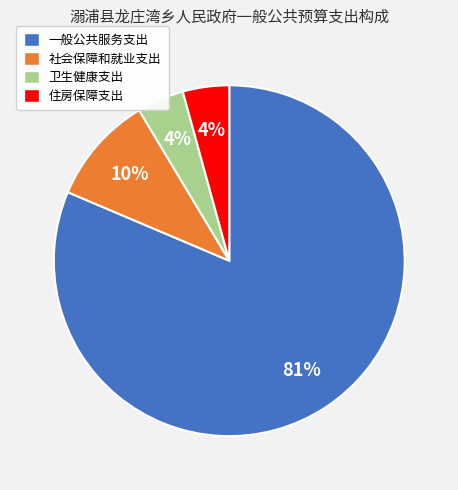

Does any single category account for the majority?

Yes